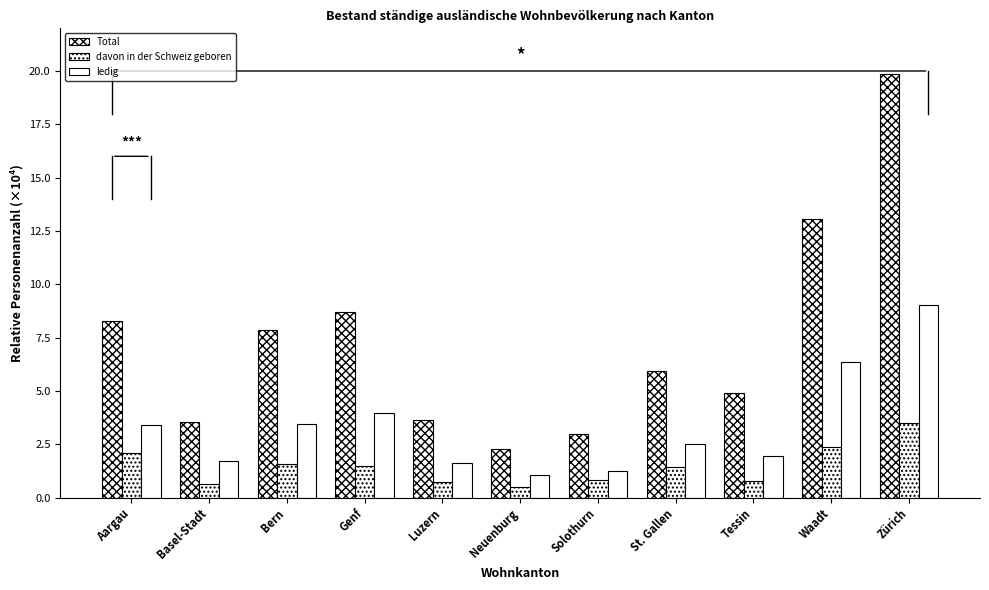

What is the difference between the Total values at Zürich and Waadt?

6.8